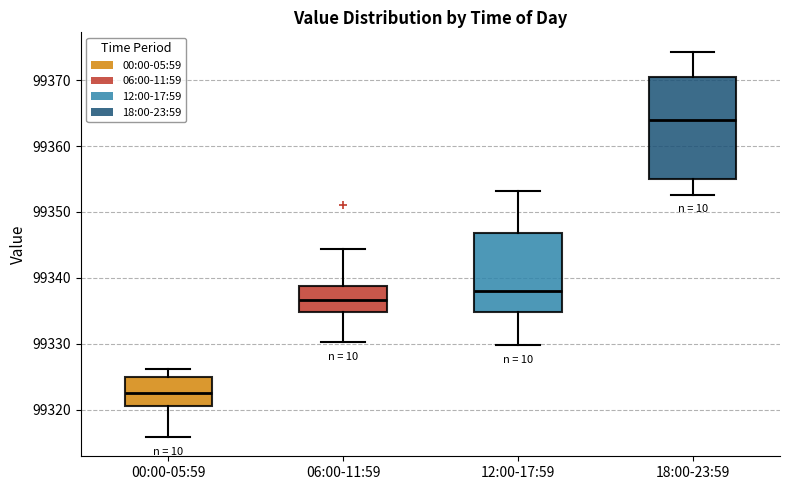

Where does the lower whisker of the box for 06:00-11:59 end on the y-axis? The values are not printed on the chart, so give them approximately, as read against the axis.

99330